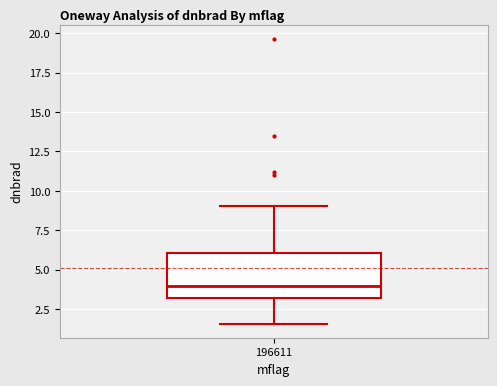

Where does the upper whisker of the box at x = 196611 end on the y-axis? The values are not printed on the chart, so give them approximately, as read against the axis.

9.0